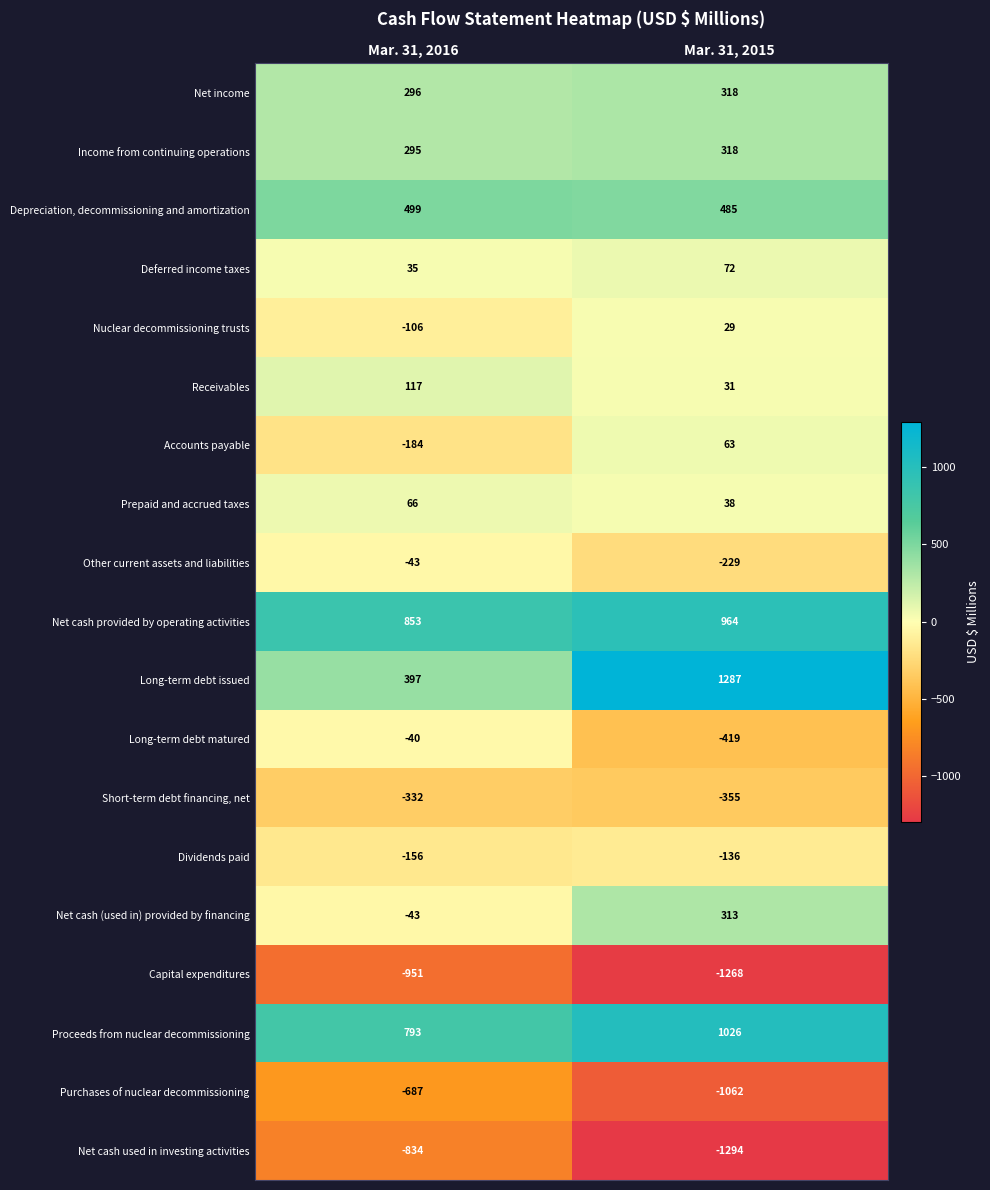

What is the approximate value of Capital expenditures at Mar. 31, 2015?

-1268